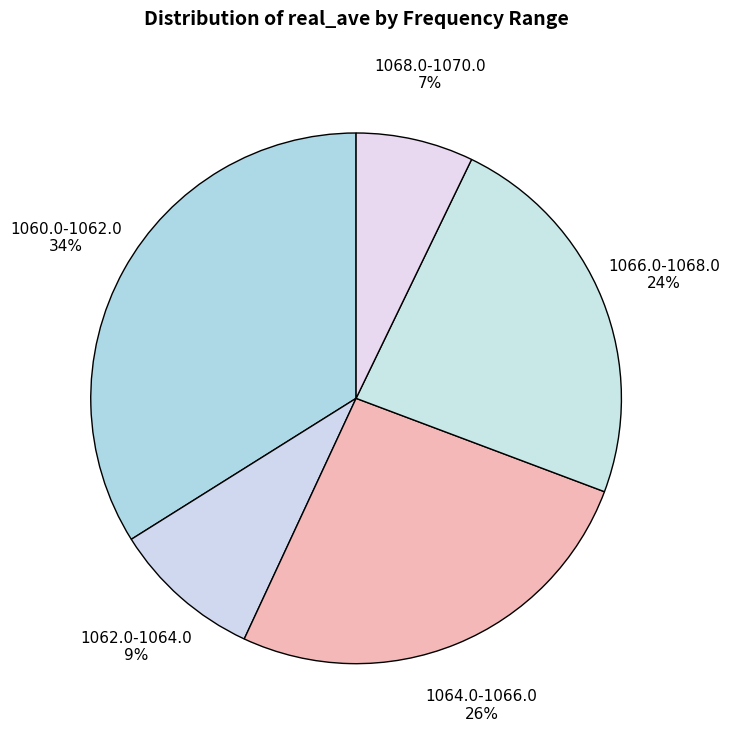

Between 1062.0-1064.0 and 1064.0-1066.0, which is larger?

1064.0-1066.0